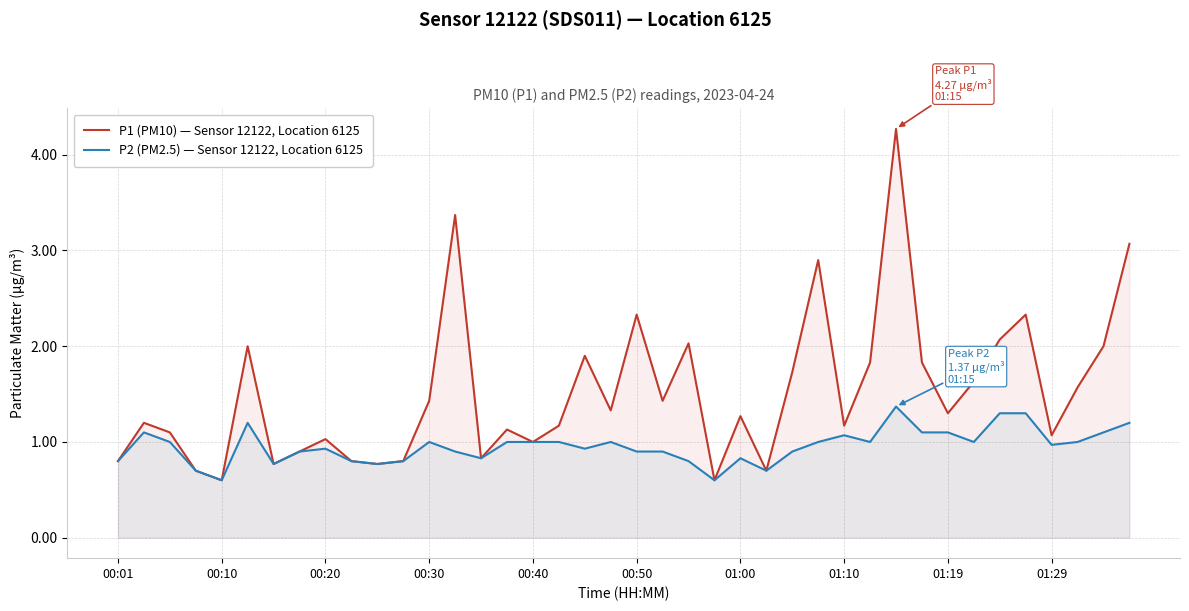

True or false: P2 (PM2.5) — Sensor 12122, Location 6125 and P1 (PM10) — Sensor 12122, Location 6125 intersect in this chart.

False